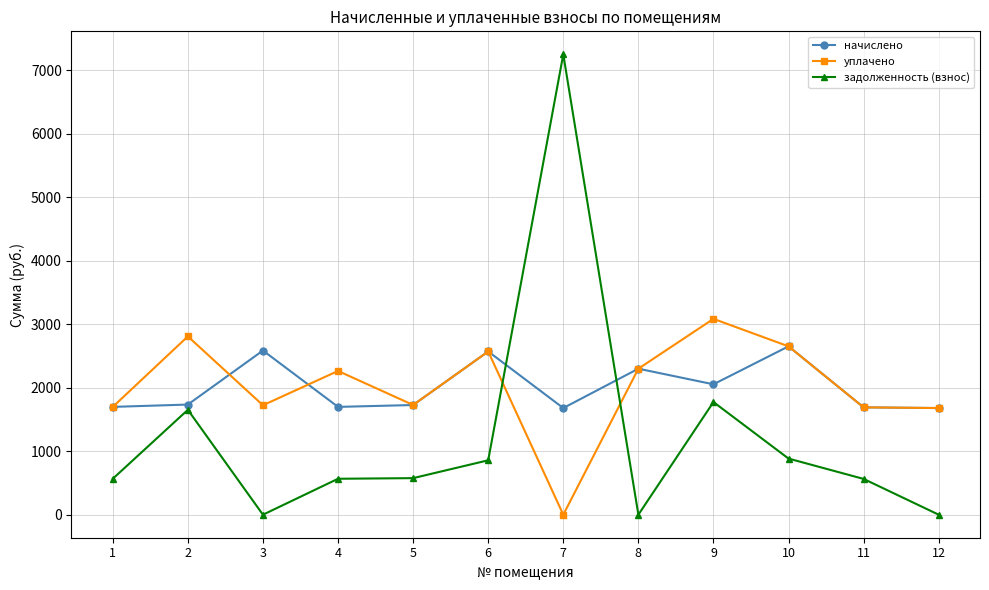

What is the difference between the задолженность (взнос) values at 8 and 10?

883.5